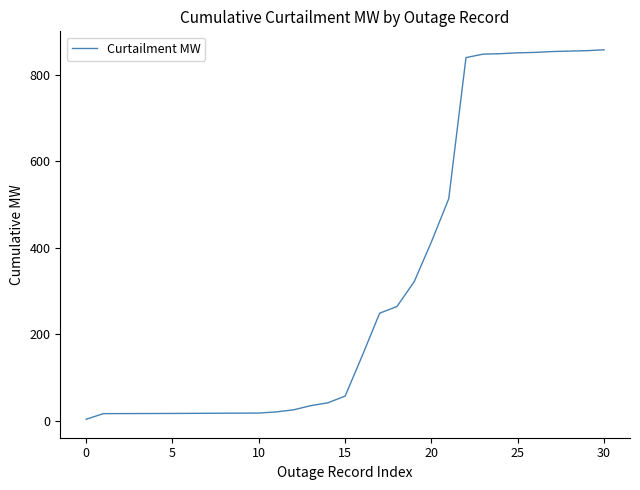

What is the maximum value shown in the chart?

858.0